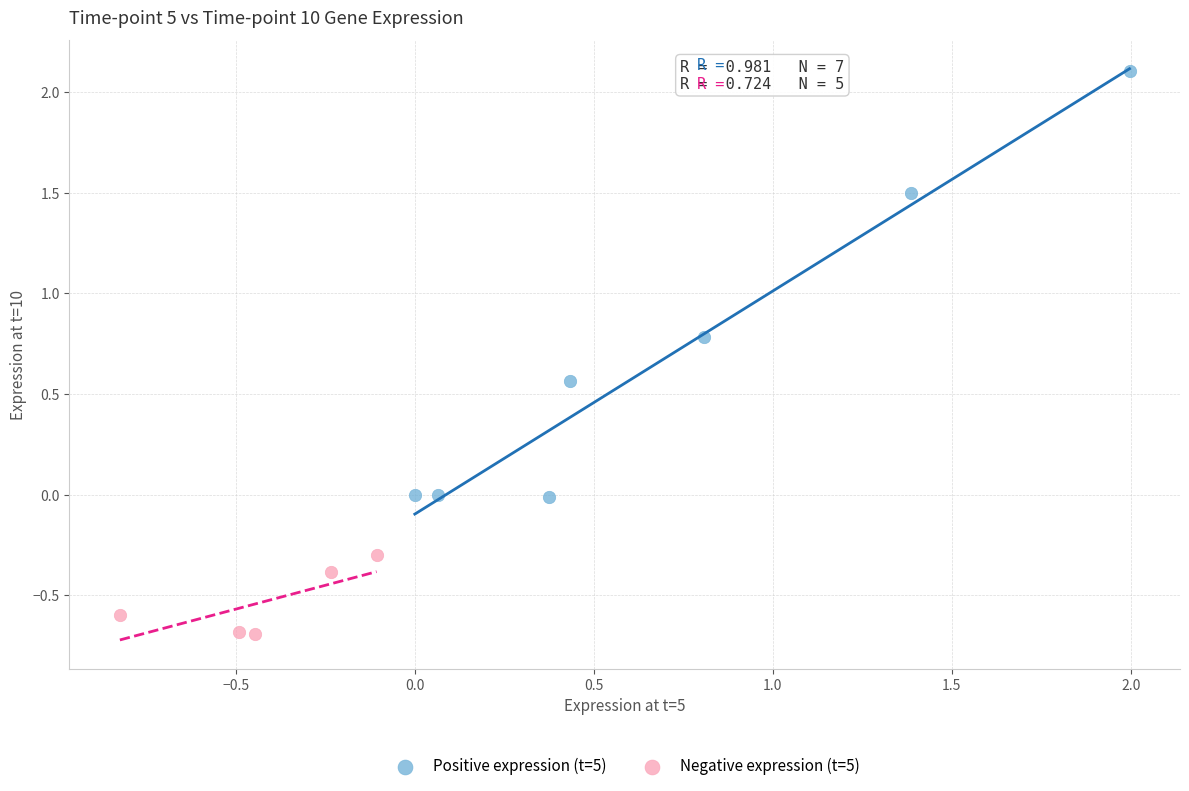

What are all the series names shown in the legend?

Positive expression (t=5), Negative expression (t=5)